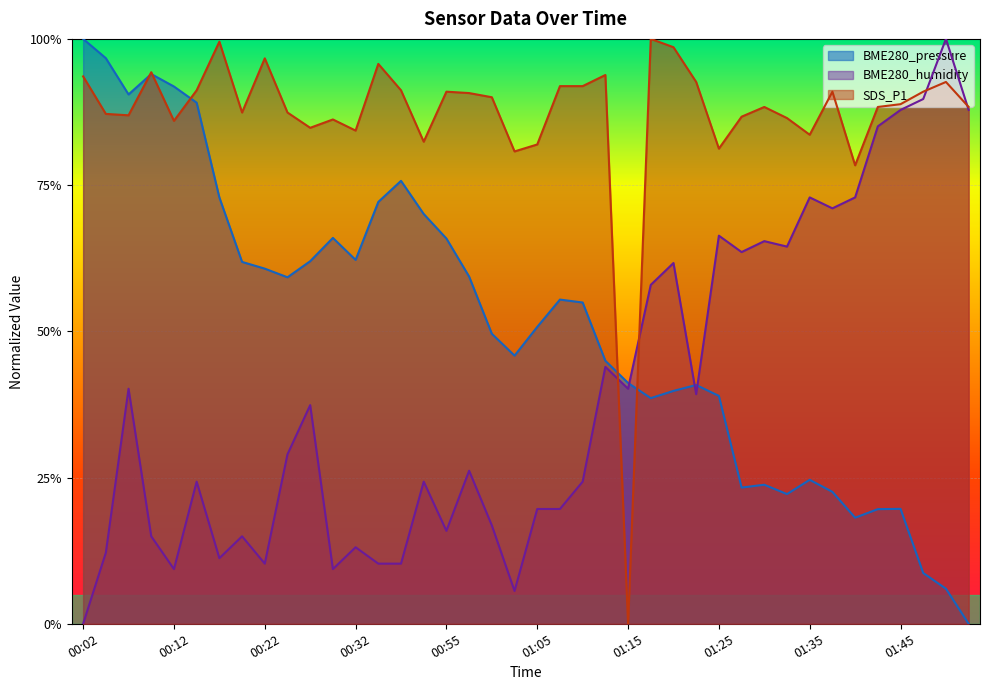

At which category is the sum across all series the highest?

00:07